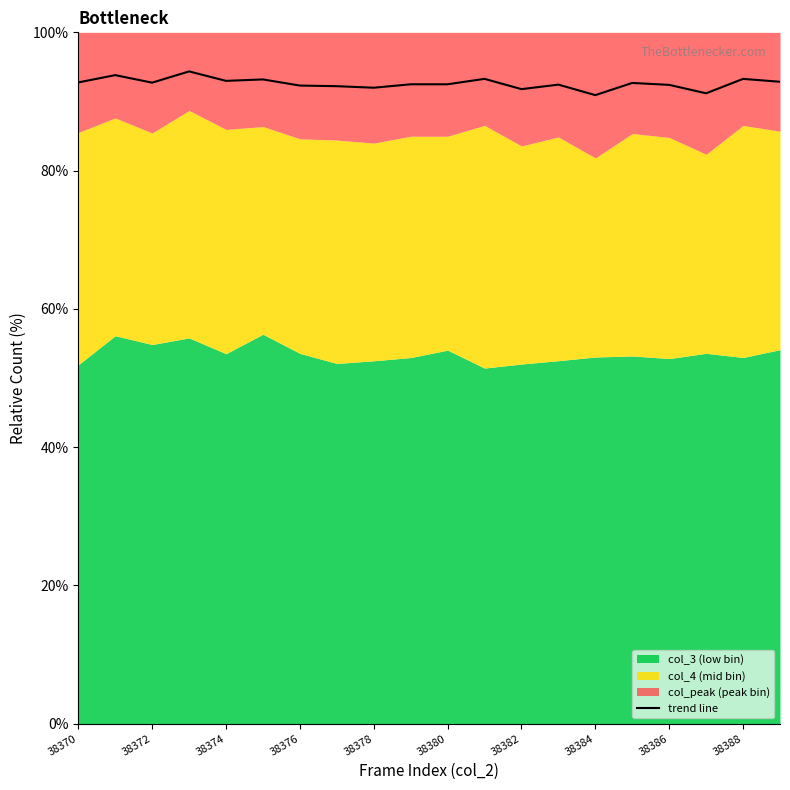

Reading left to right, what are all the values shown in this chart?

92.8	93.8	92.7	94.3	93.0	93.2	92.3	92.2	92.0	92.5	92.5	93.3	91.8	92.4	90.9	92.7	92.4	91.2	93.3	92.9